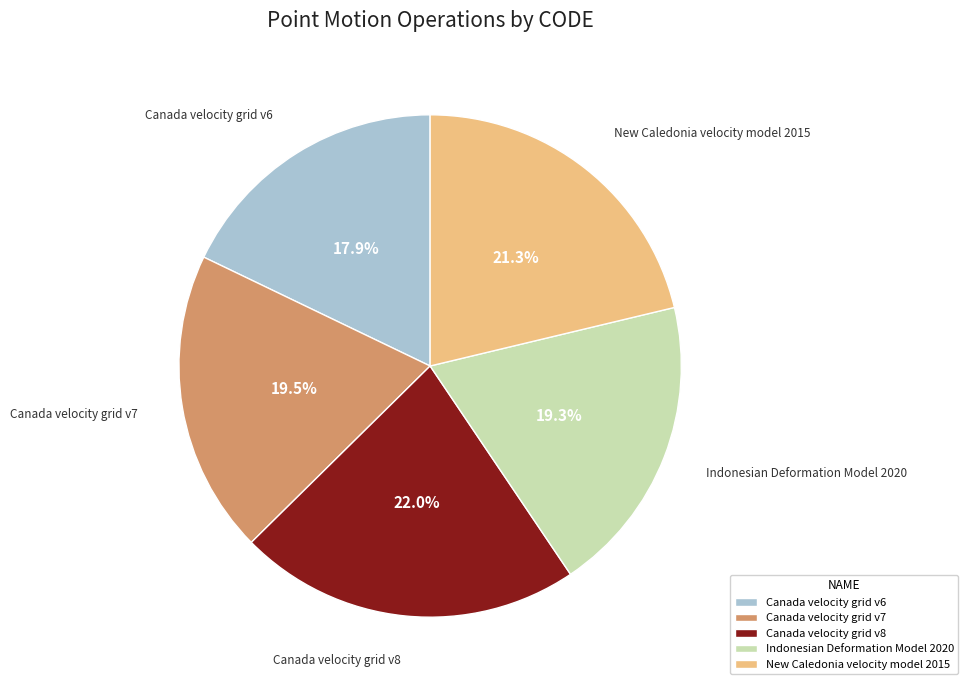

What percentage is the Indonesian Deformation Model 2020 slice, to the nearest percent?

19%